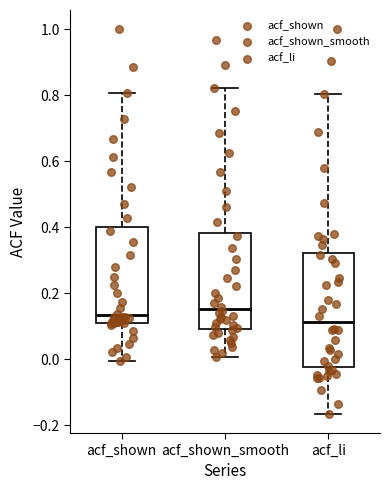

Which box's median line is the lowest?

acf_li